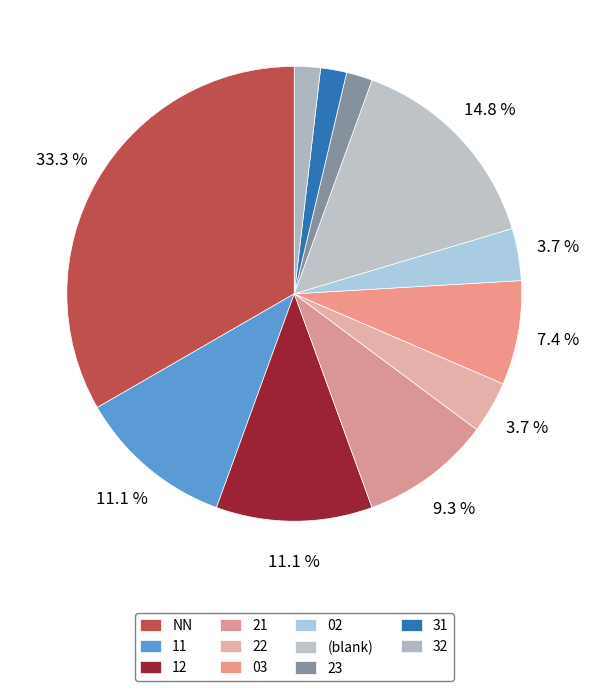

Do 02 and 31 together represent more than half of the pie?

No